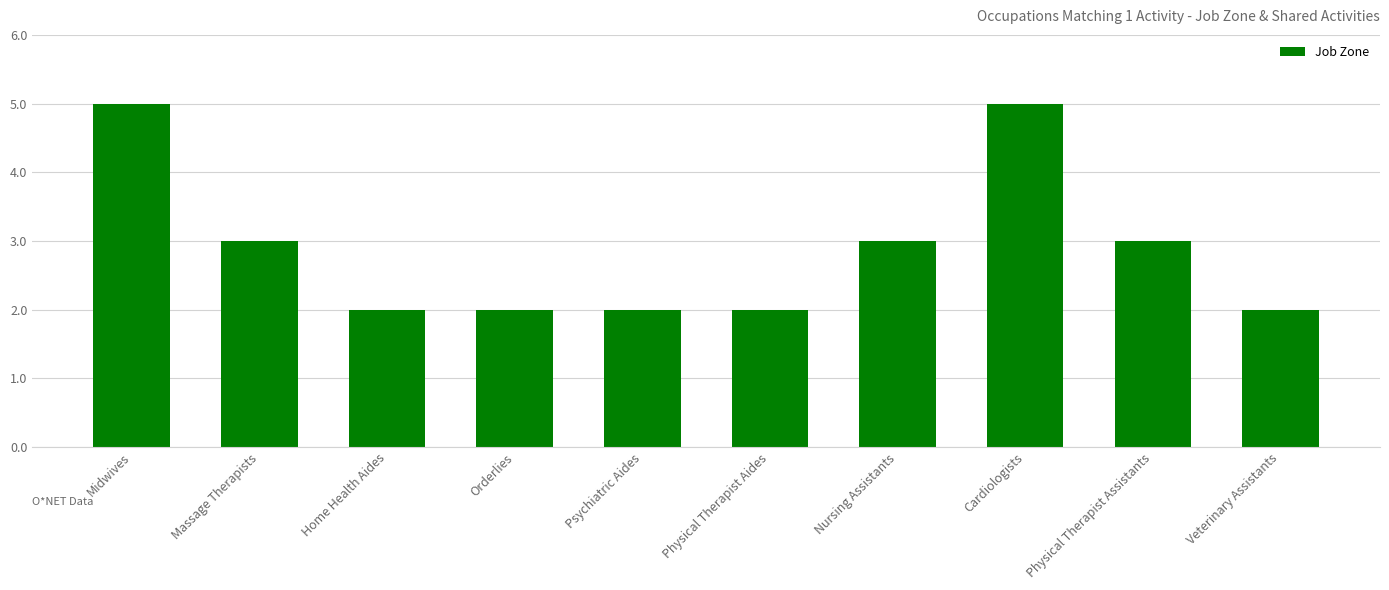

What is the difference between the second highest and minimum values?

3